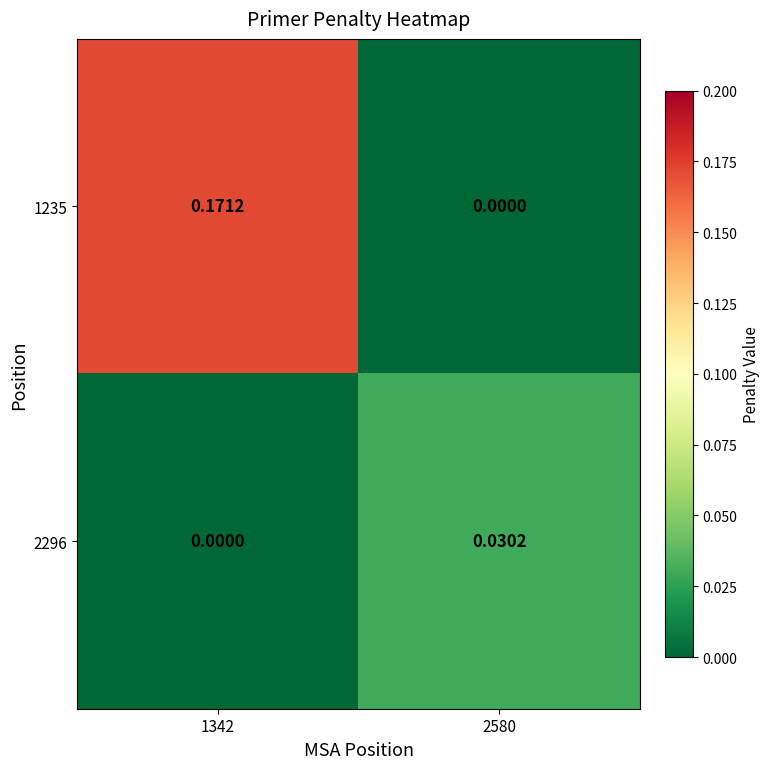

How many values in 1235 are above zero?

1